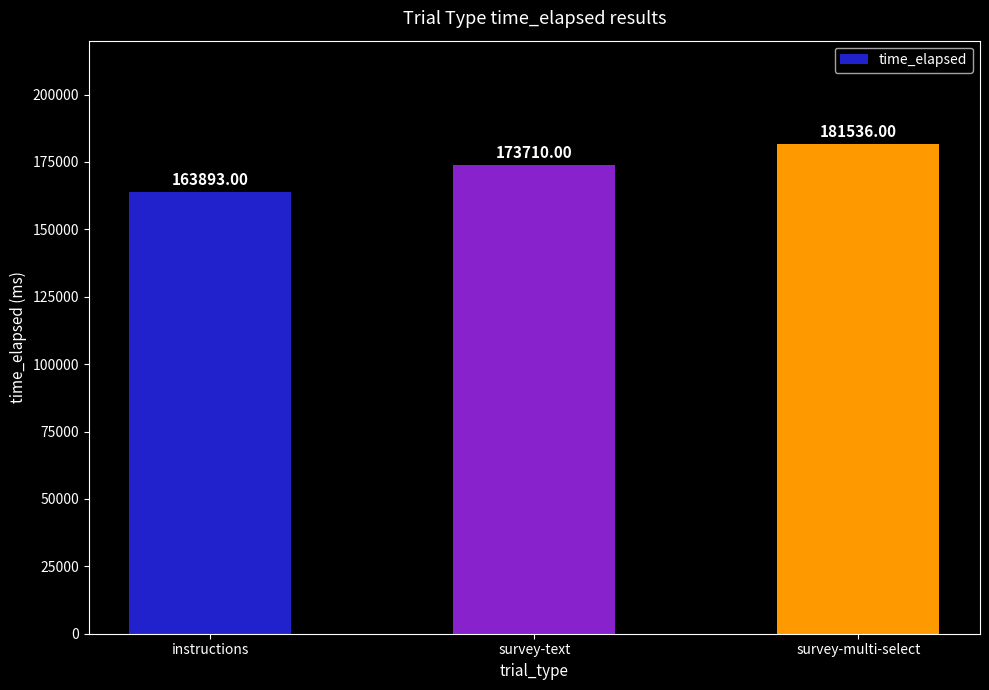

Which has a higher value, survey-multi-select or survey-text?

survey-multi-select